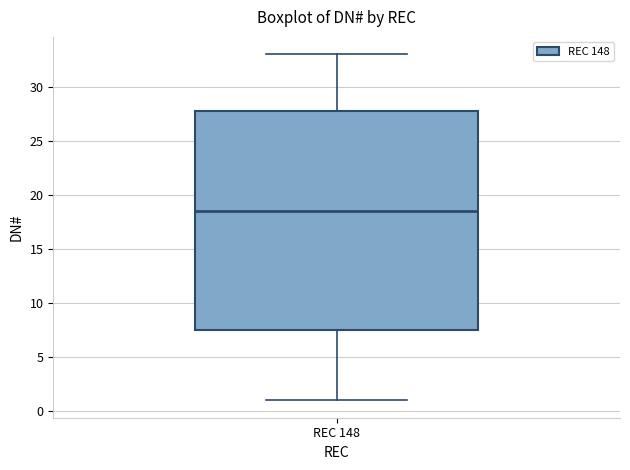

Read this box plot against the y-axis: the position of the median line, the range covered by the box, and the ends of both whiskers. The values are not printed on the chart, so give them approximately, as read against the axis.

median 18.5, box 7.5 to 28.0, whiskers 1.0 to 33.0